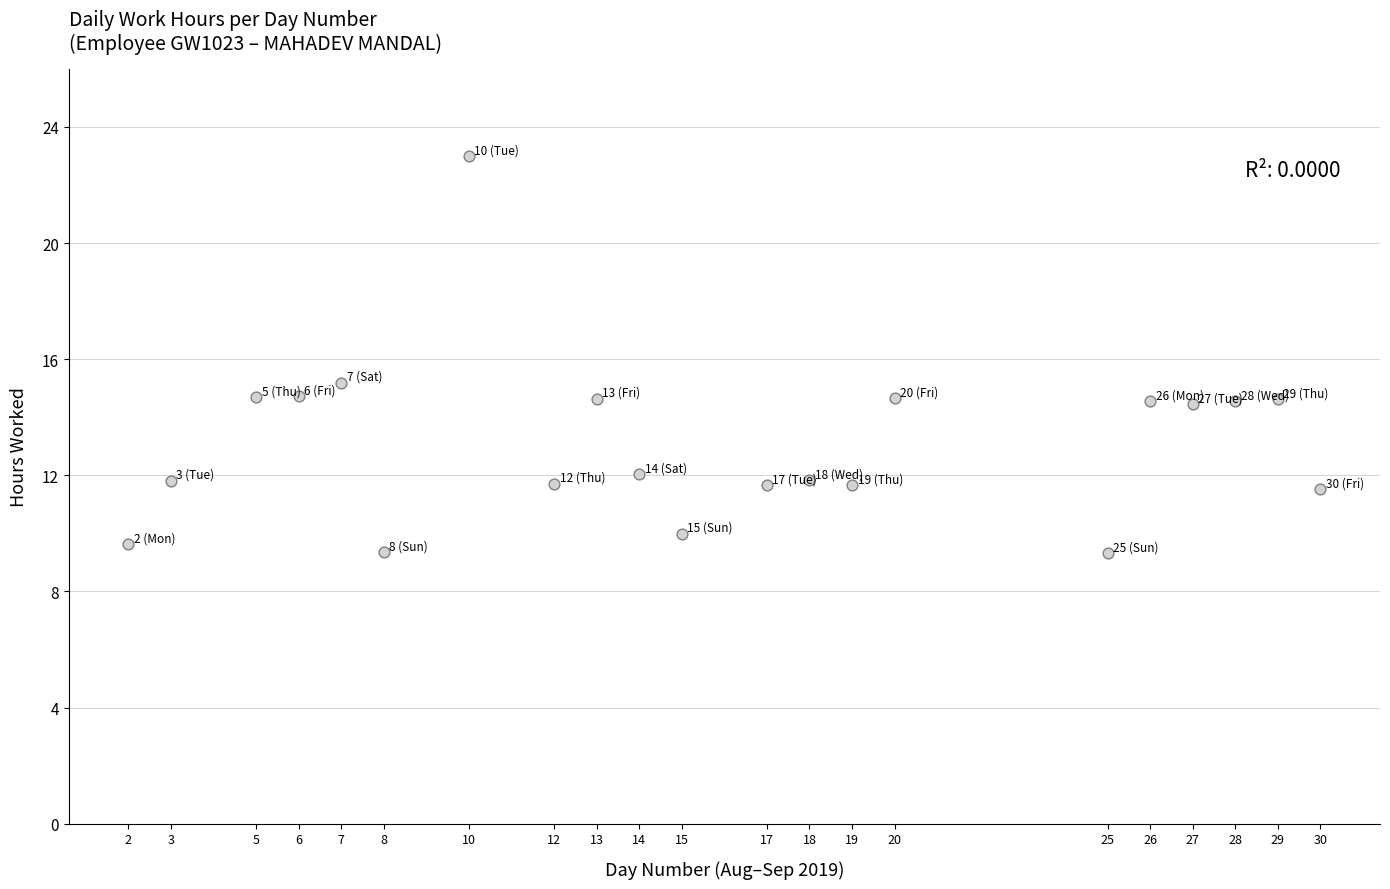

What is the range of X values (max minus min)?

28.0